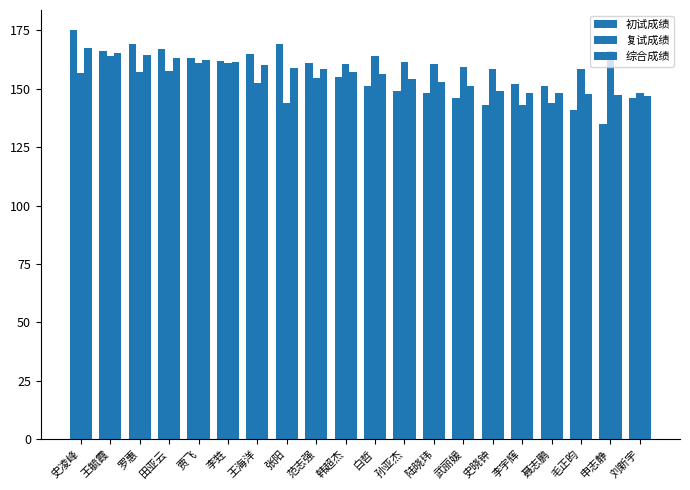

What position from the left is 史晓钟?

15